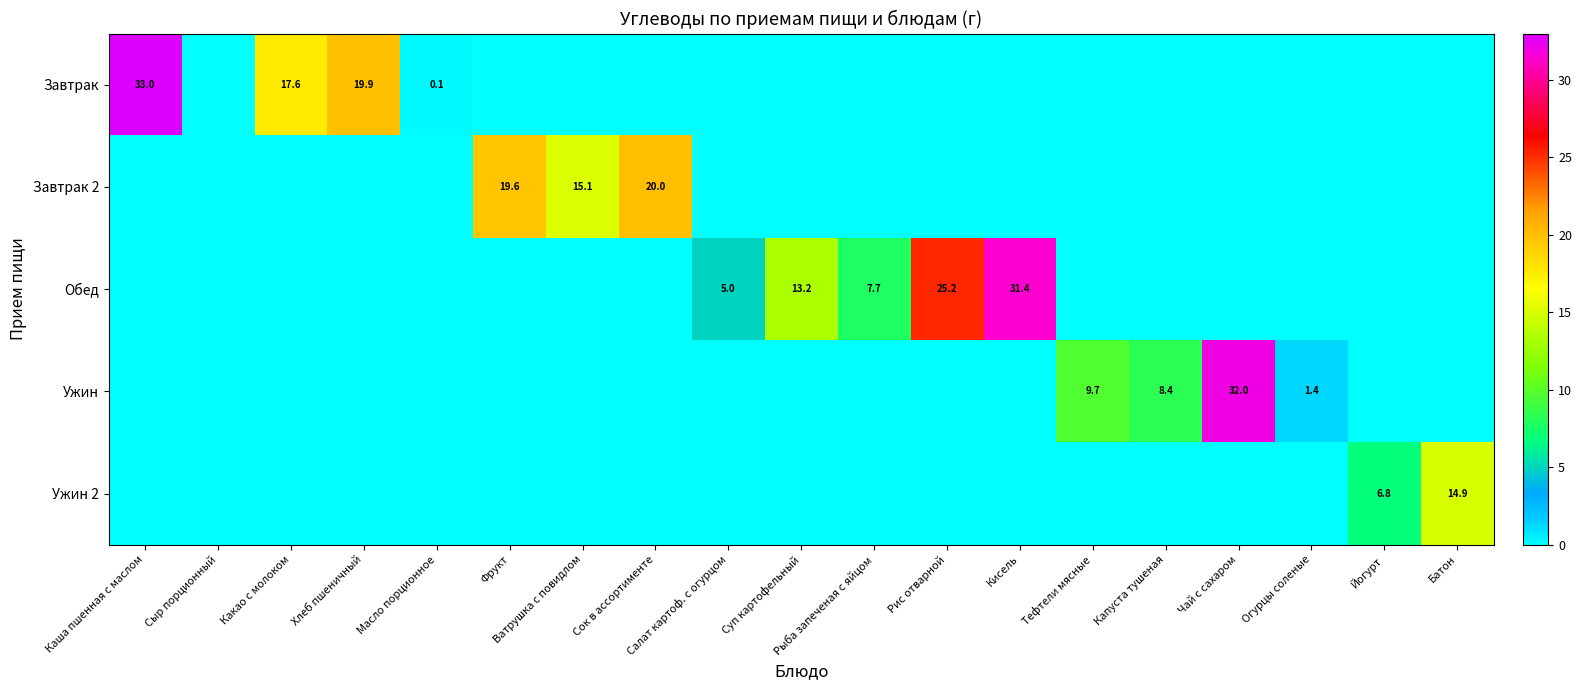

True or false: Завтрак has a value of 0.0 at Салат картоф. с огурцом.

True